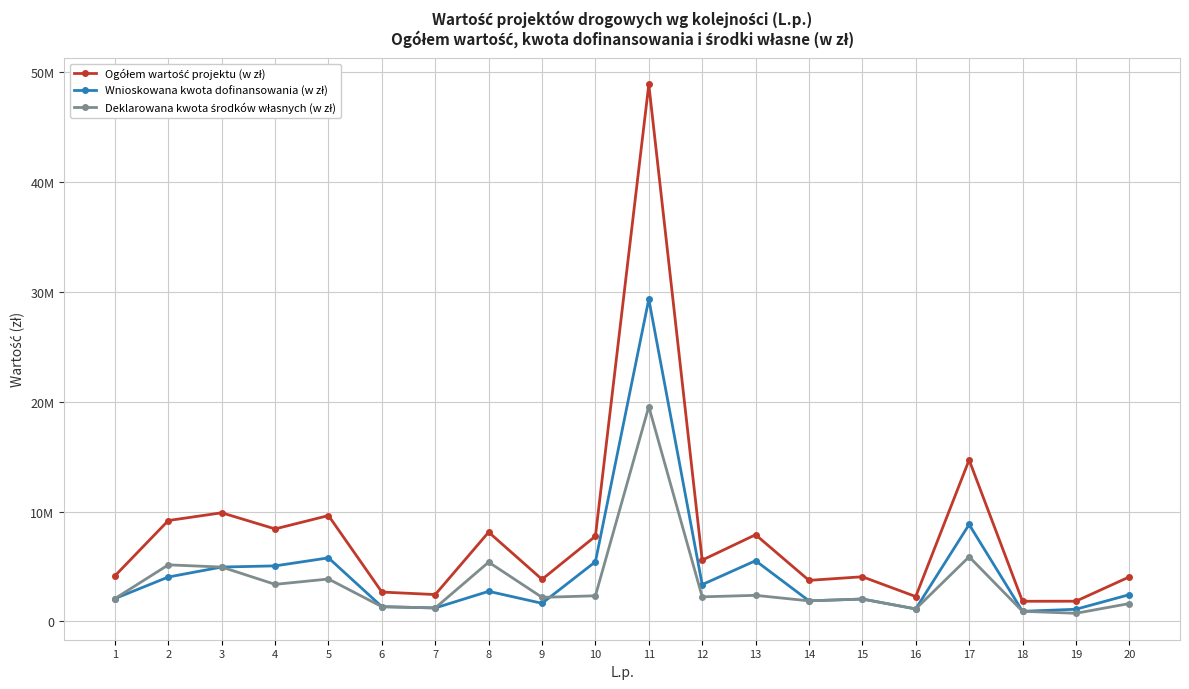

At which label does Ogółem wartość projektu (w zł) reach its peak?

11